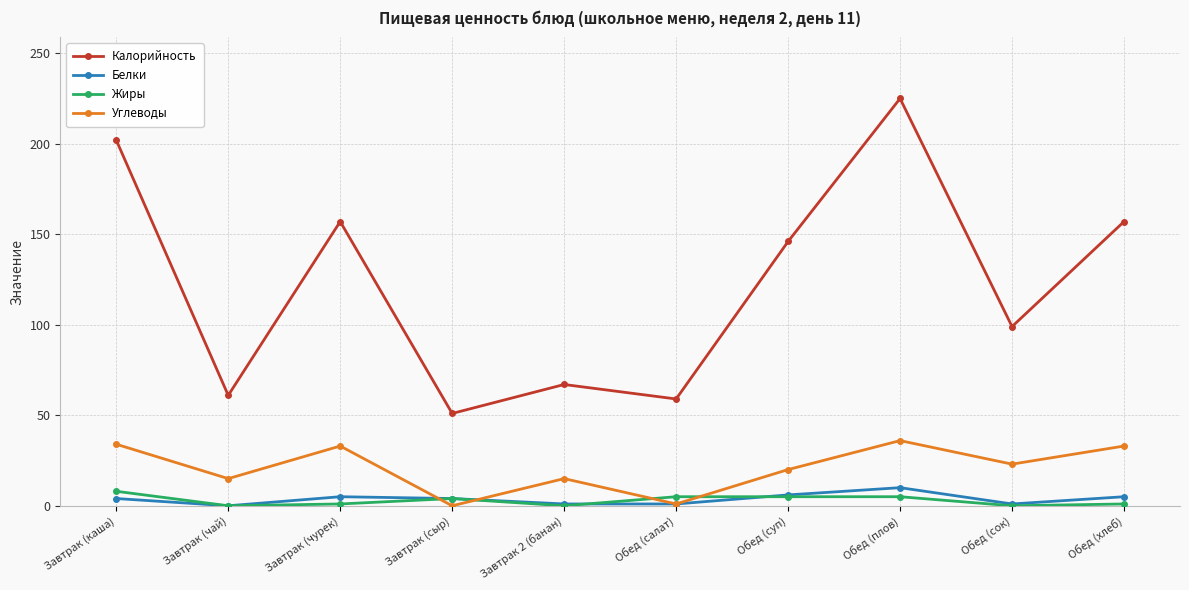

In Углеводы, how many points are higher than both neighbors (excluding endpoints)?

3